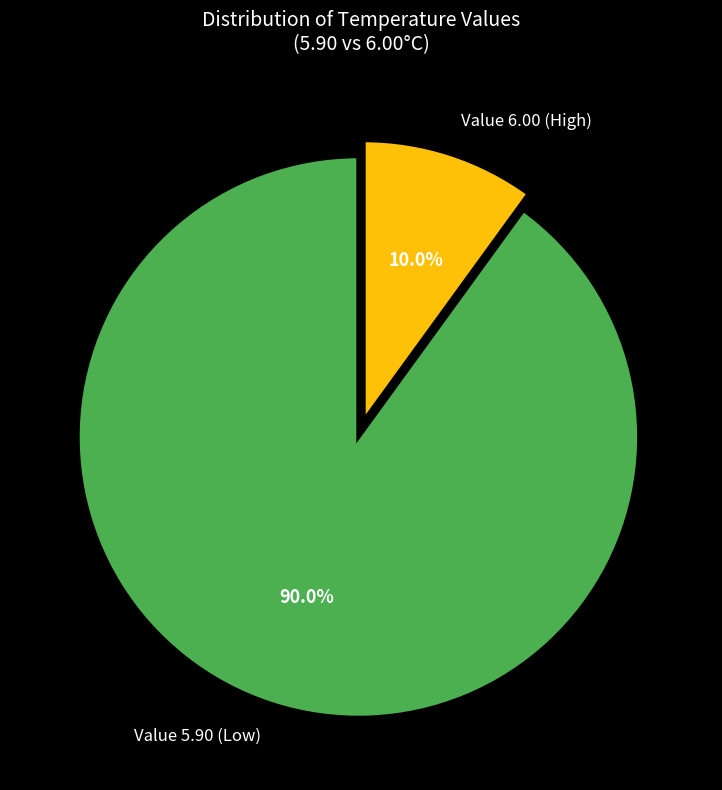

Is the sum of Value 6.00 (High) and Value 5.90 (Low) greater than half?

Yes